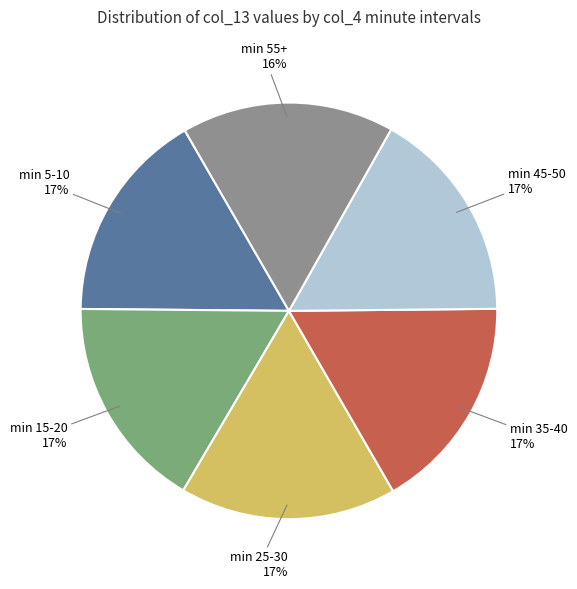

Is there a majority slice in this chart?

No